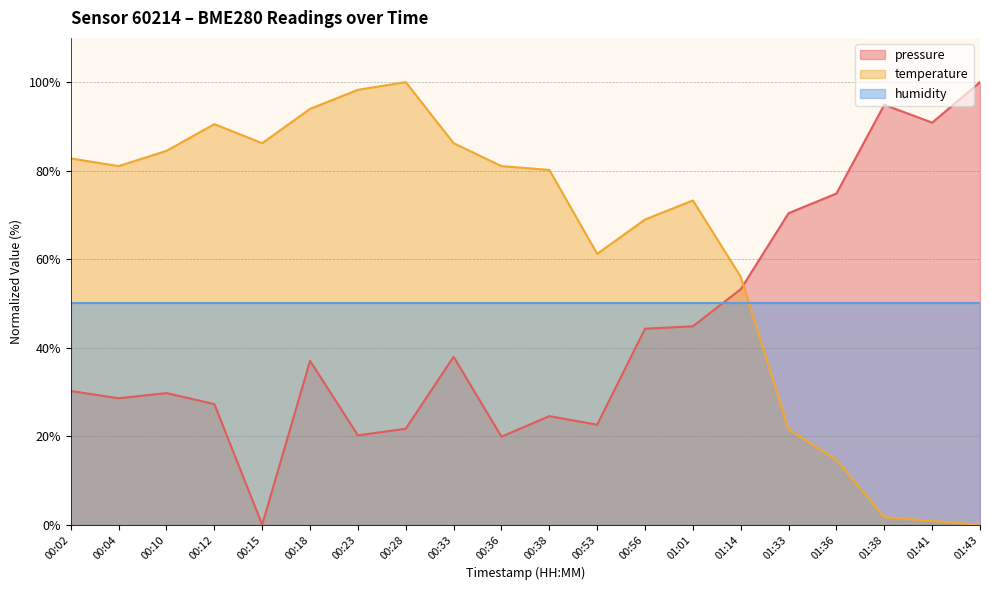

The value of pressure at 00:33 is 38.0. True or false?

True